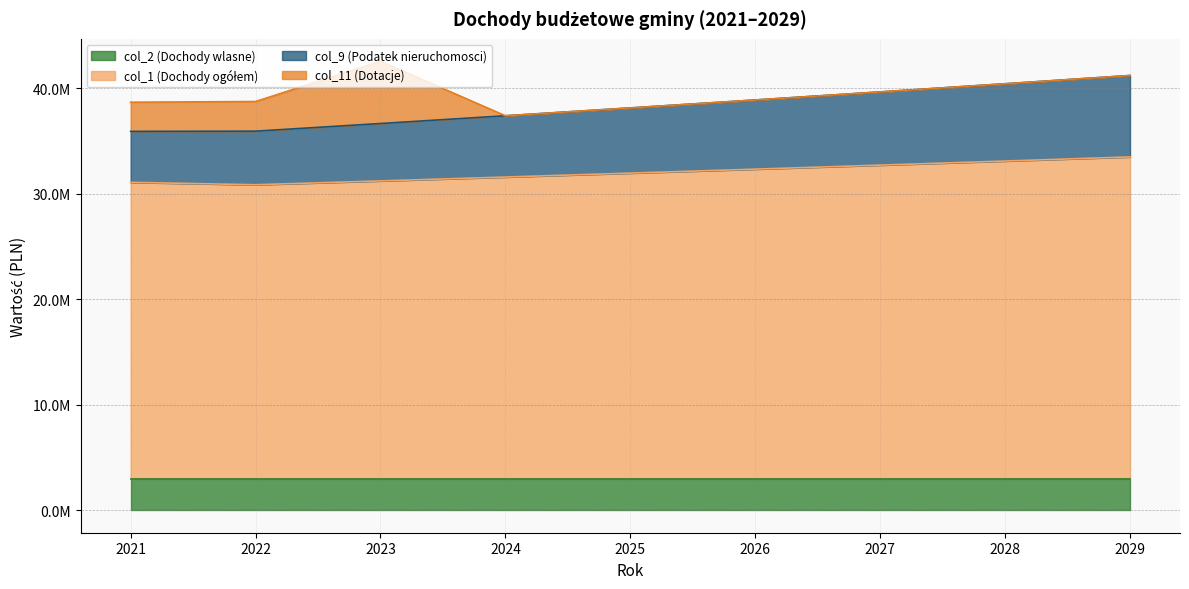

True or false: col_1 (Dochody ogółem) has a value of 54520842.7 at 2025.

False